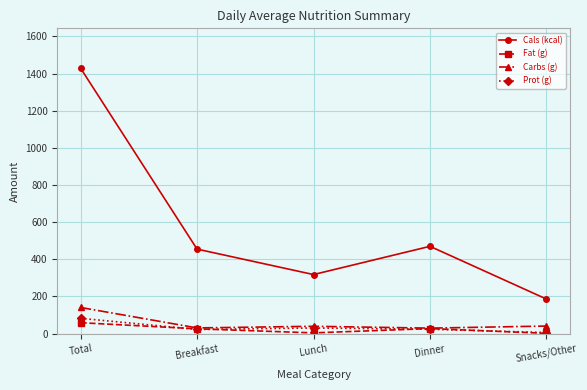

Which category has the highest value in the Fat (g) series?

Total